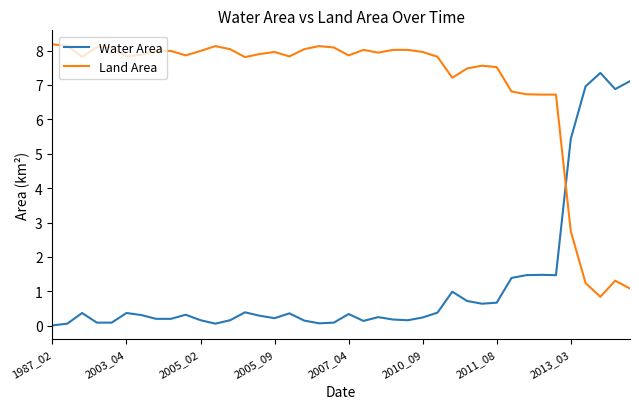

How many intersections are there between Water Area and Land Area?

1